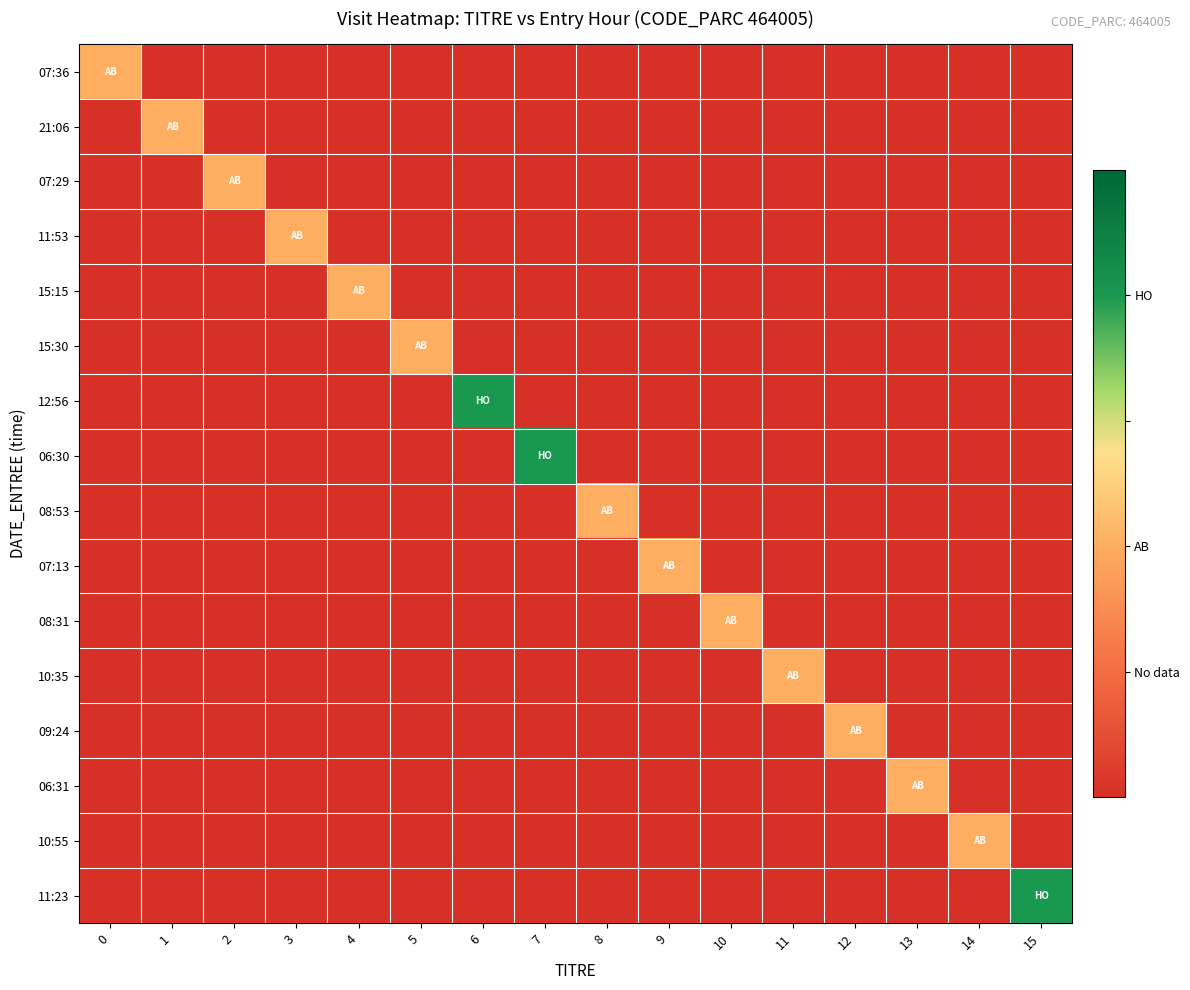

Rank the series at 10 from highest to lowest value.

08:31, 07:36, 21:06, 07:29, 11:53, 15:15, 15:30, 12:56, 06:30, 08:53, 07:13, 10:35, 09:24, 06:31, 10:55, 11:23